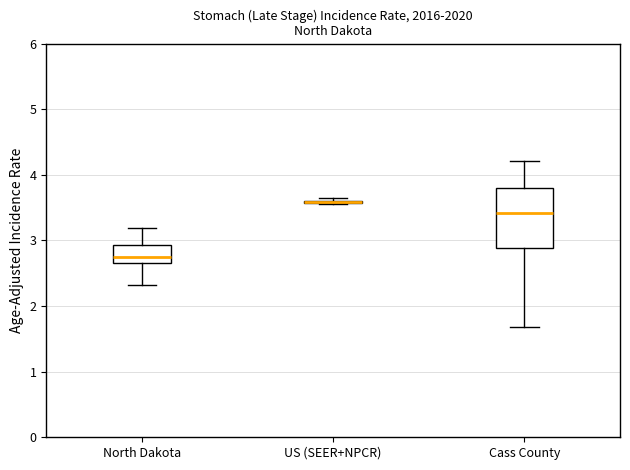

Which box is the tallest, from its lower edge to its upper edge?

Cass County